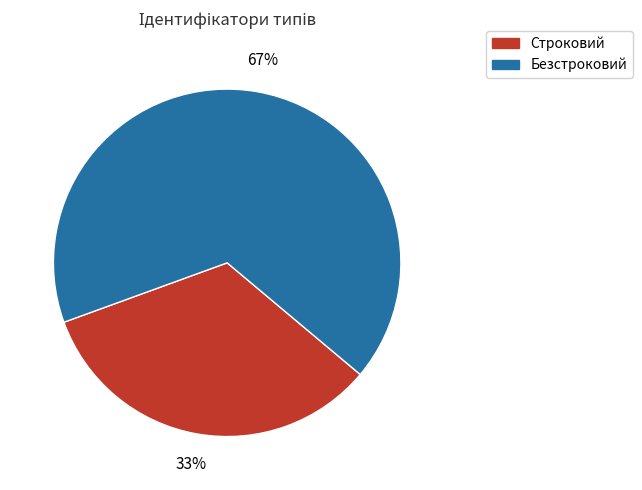

True or false: Безстроковий accounts for 67% of the total.

True